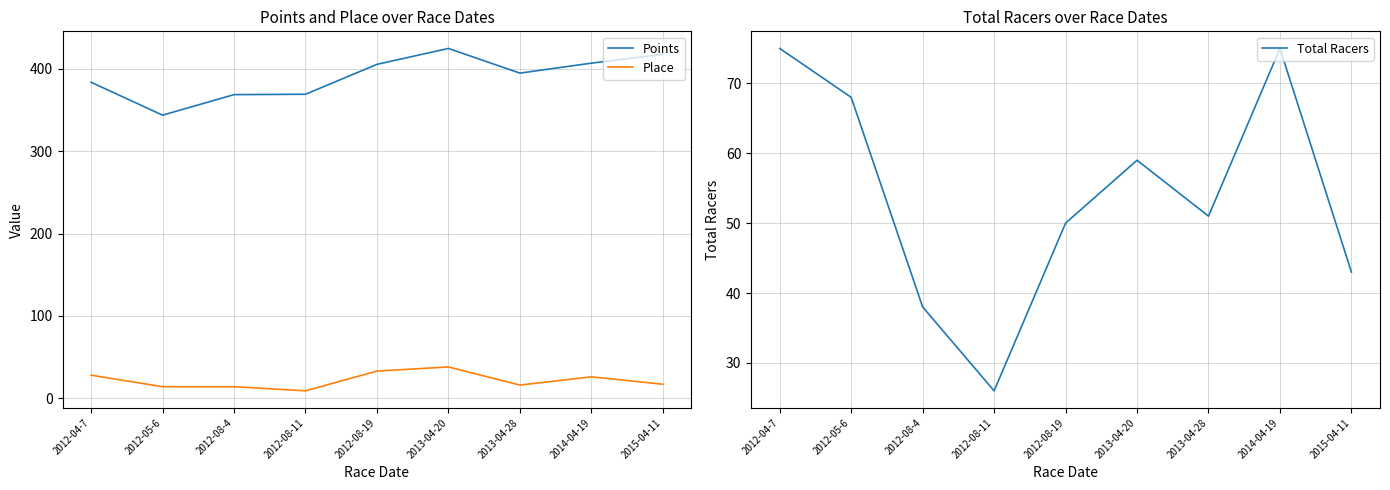

Between 2012-08-11 and 2015-04-11, which series saw the biggest shift?

Points